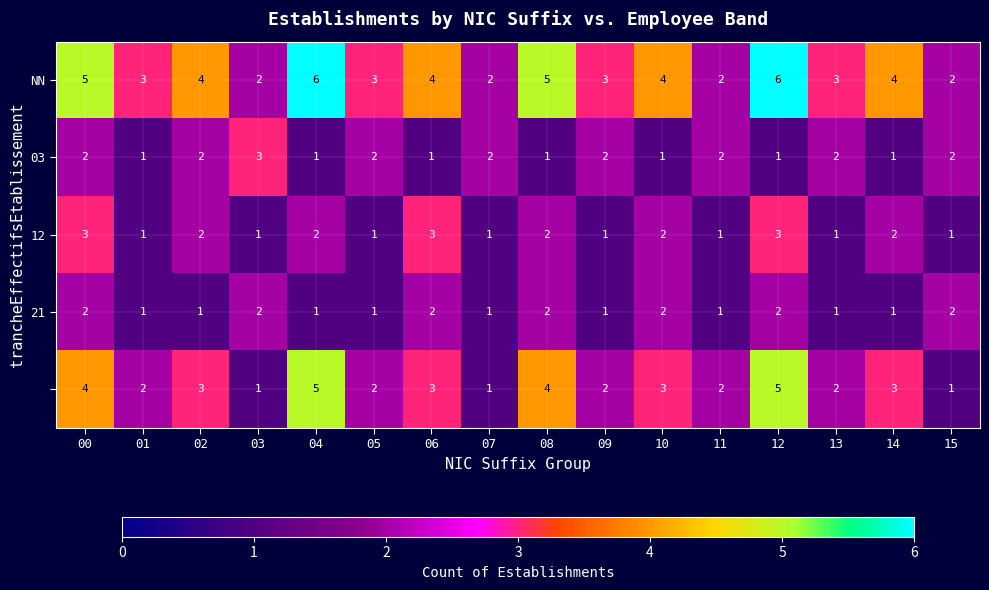

What is the total value across all series at 03?

9